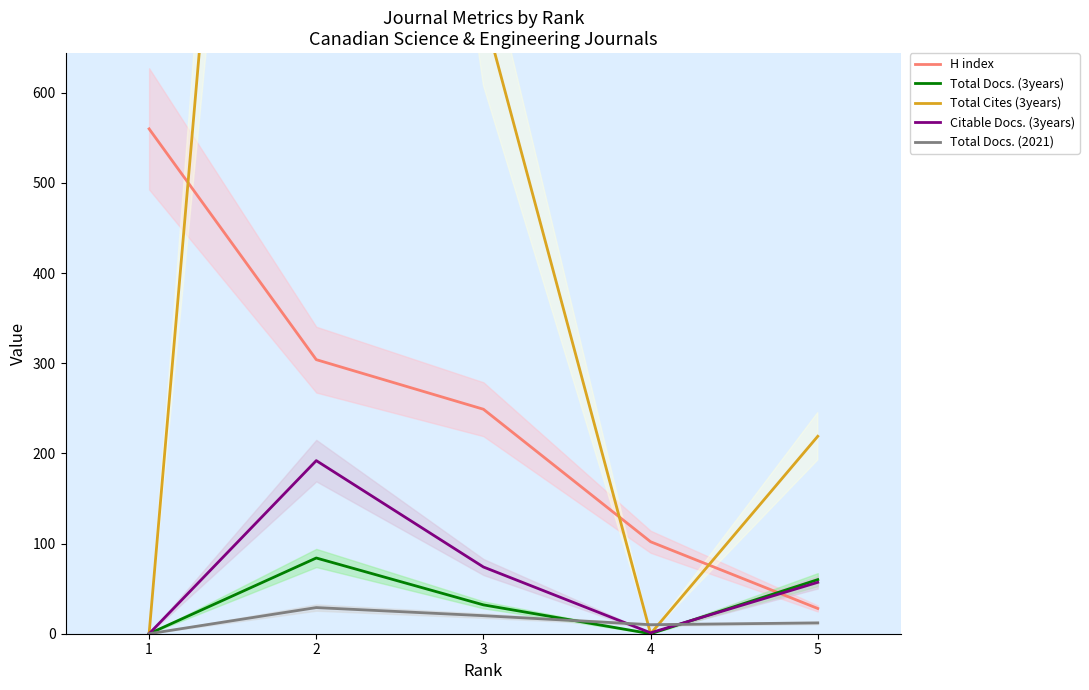

How many distinct data groups are displayed?

5